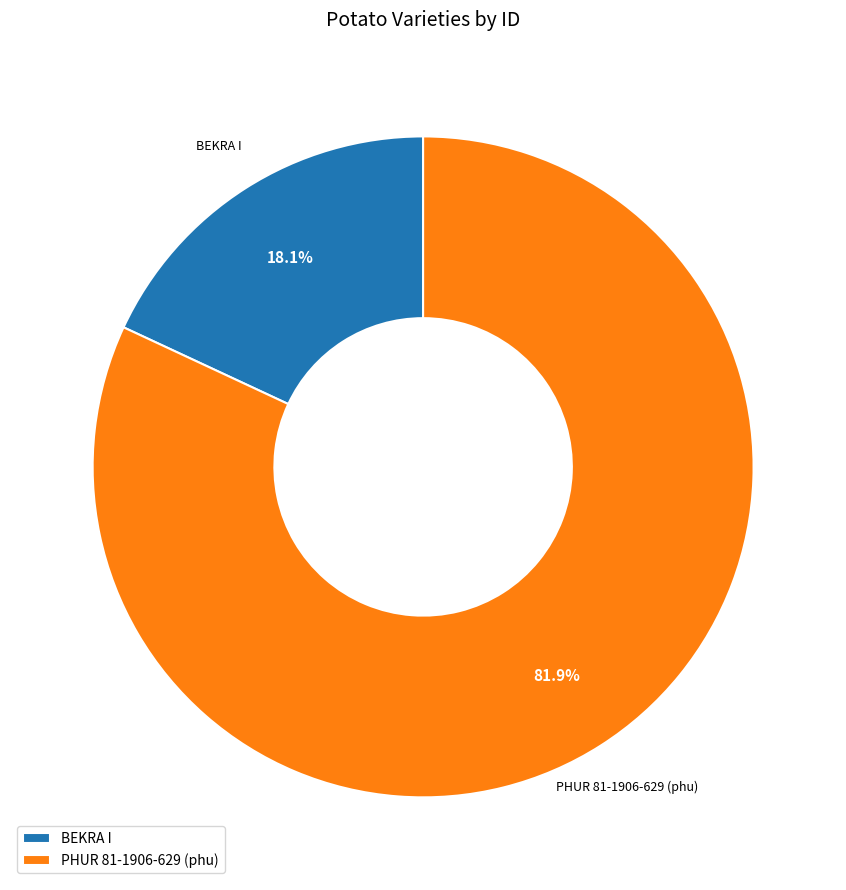

Which slice is the largest?

PHUR 81-1906-629 (phu)